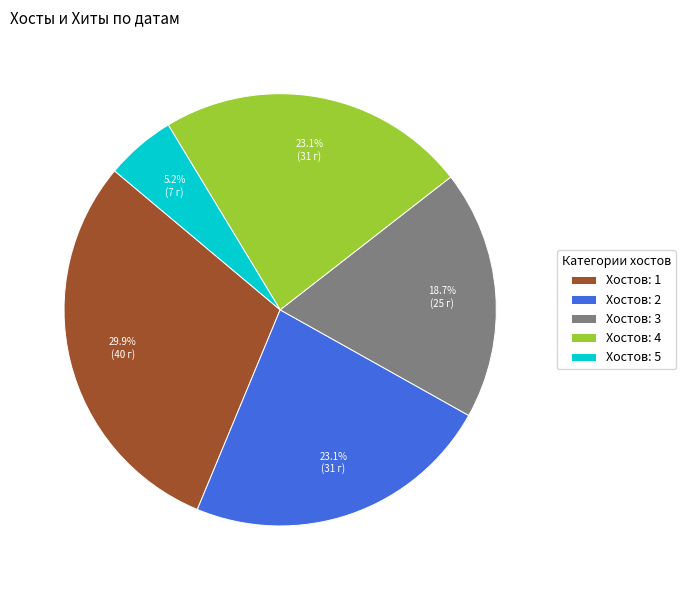

Does any single category account for the majority?

No